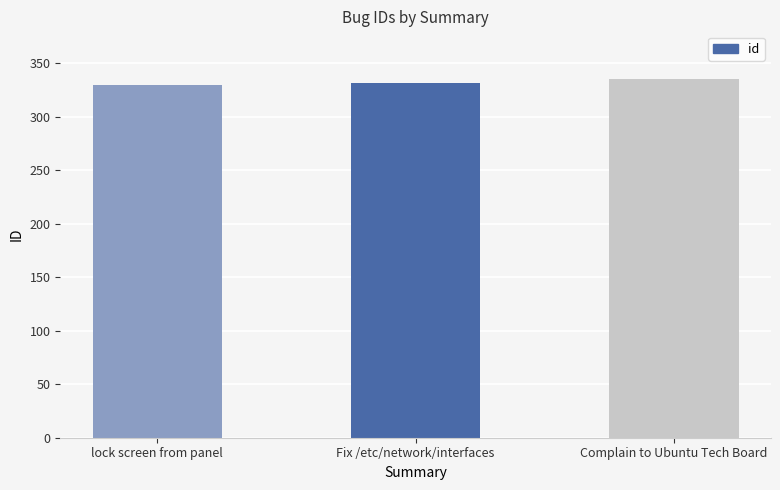

What value does the data have at Fix /etc/network/interfaces?

332